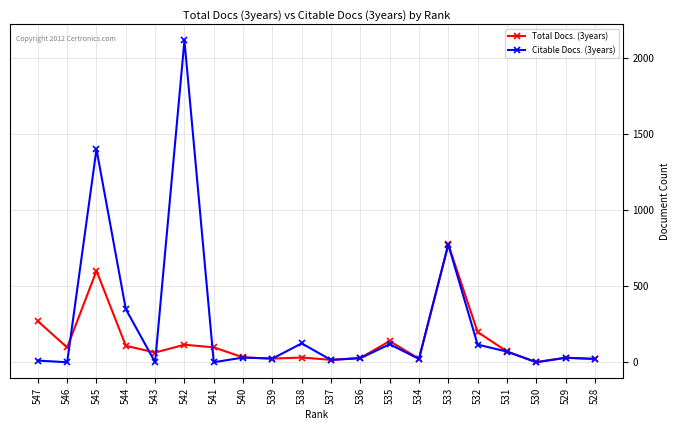

What is the difference between the second highest and minimum values in the Total Docs. (3years) series?

600